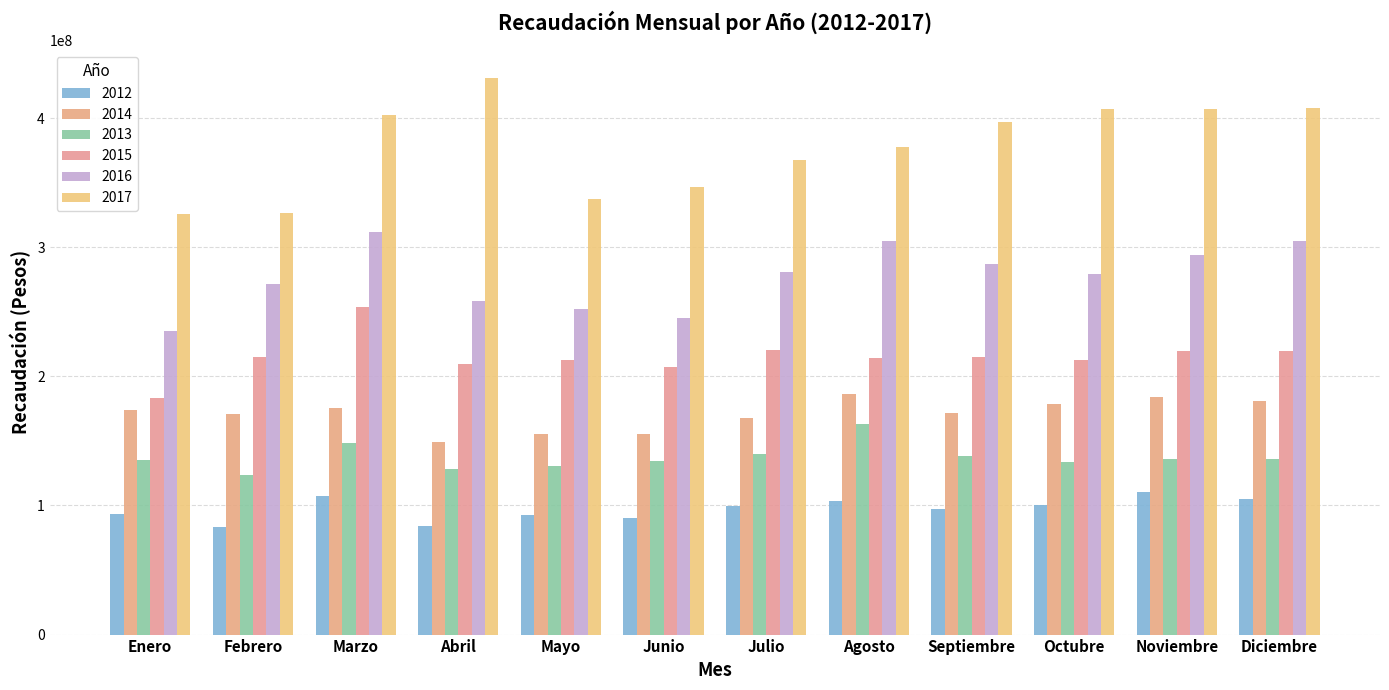

Where does the 2012 series first go above 99408193?

Marzo